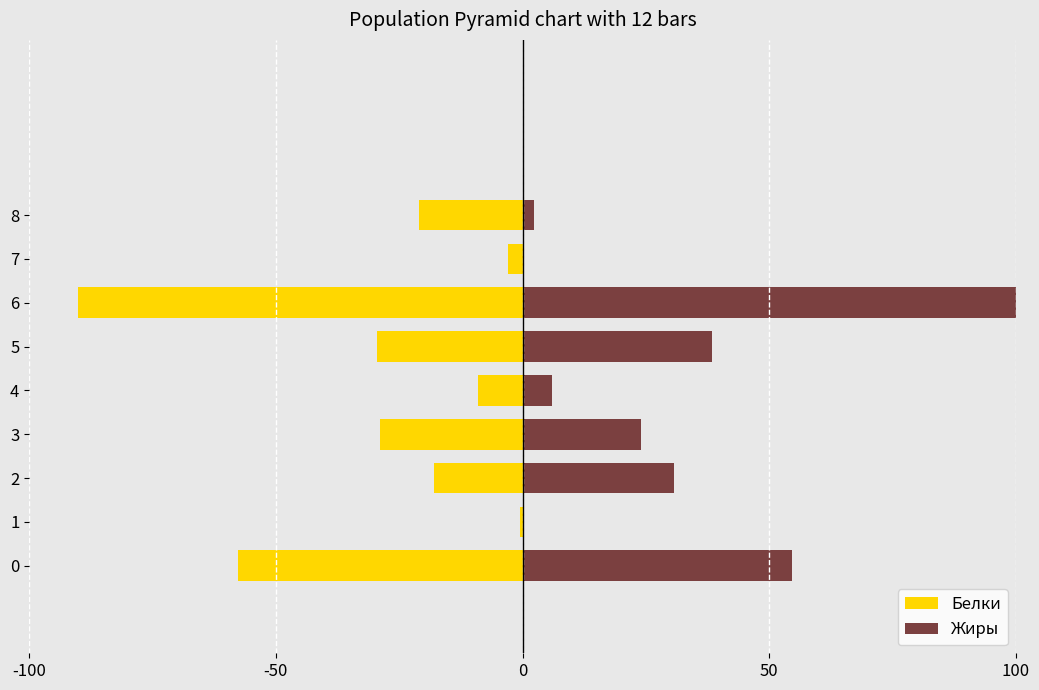

What is the difference between the highest and lowest values at 8?

23.4